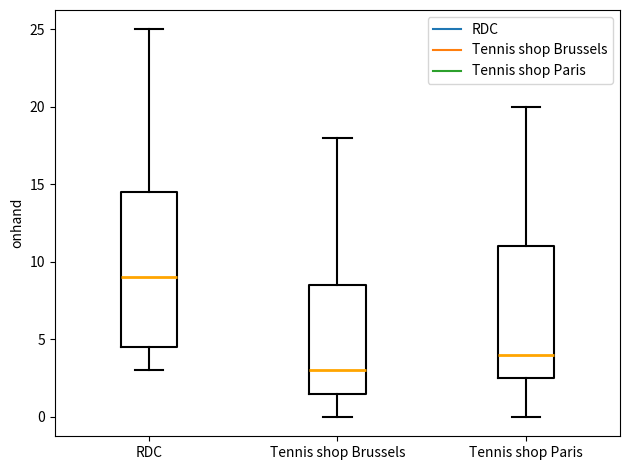

Which box is the tallest, from its lower edge to its upper edge?

RDC